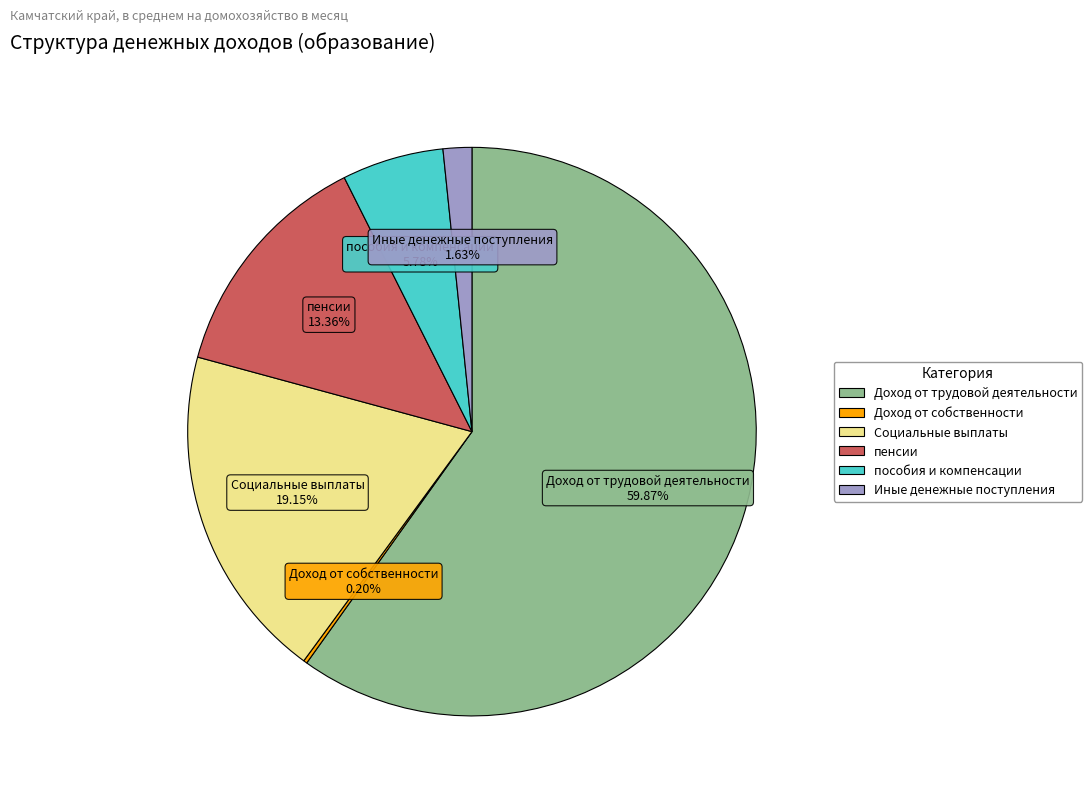

Combined, what portion of the pie is Иные денежные поступления and Доход от трудовой деятельности?

61.5%